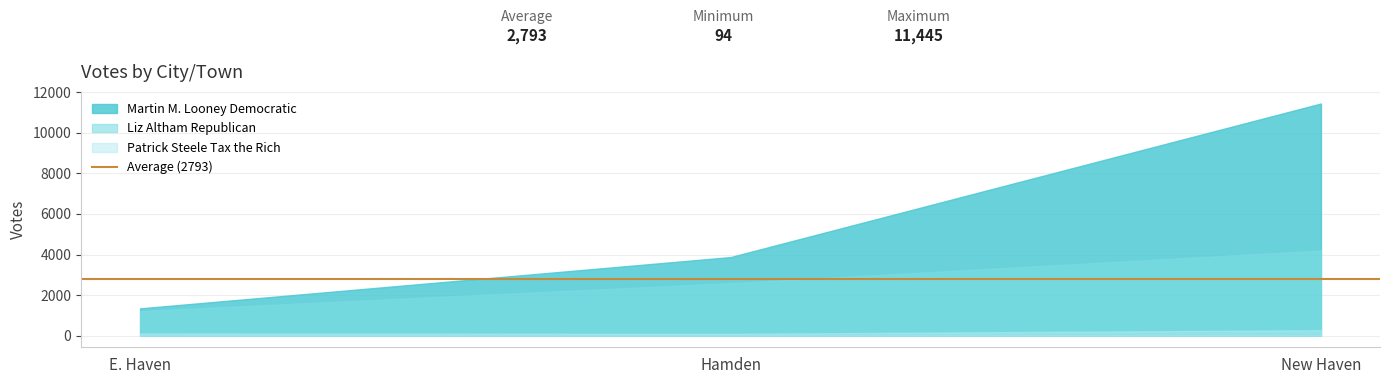

Which label corresponds to the largest value in the chart?

New Haven